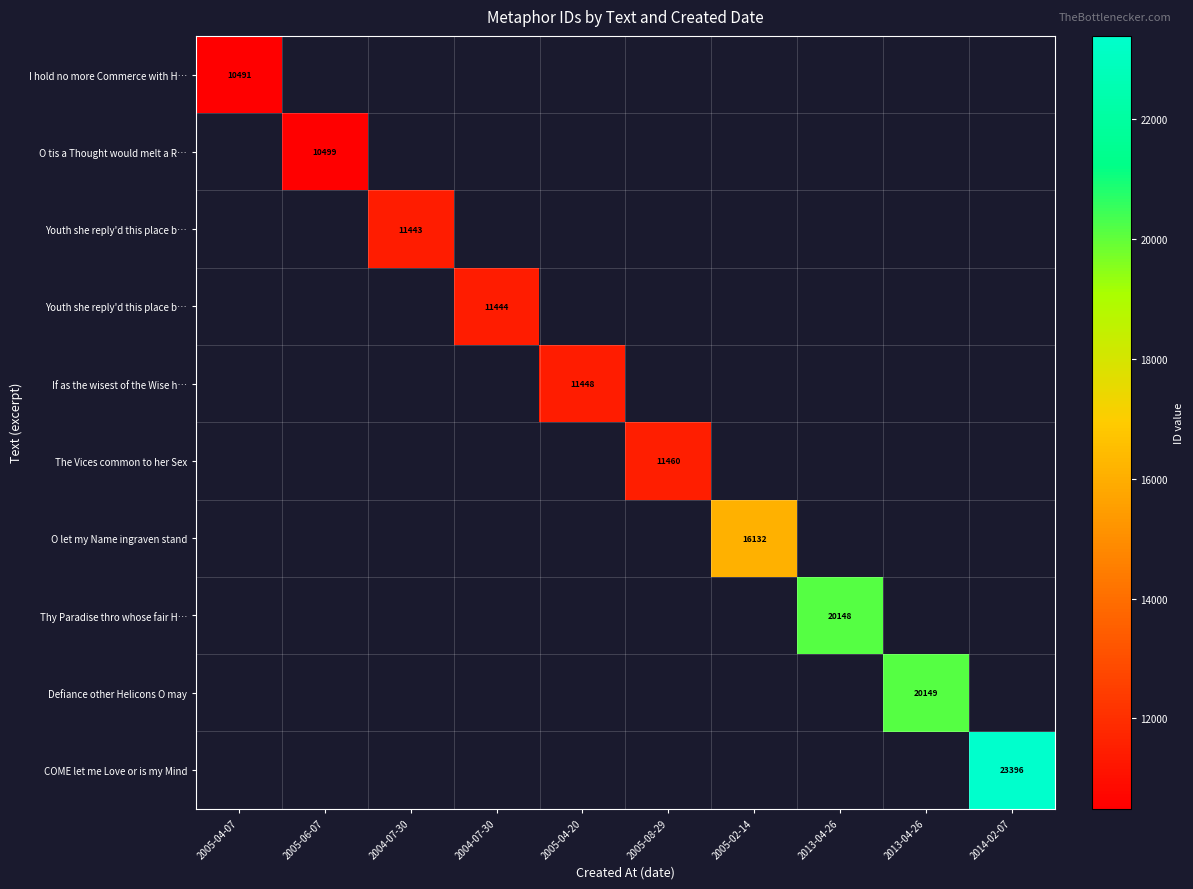

At how many categories does at least one series exceed 15808?

4